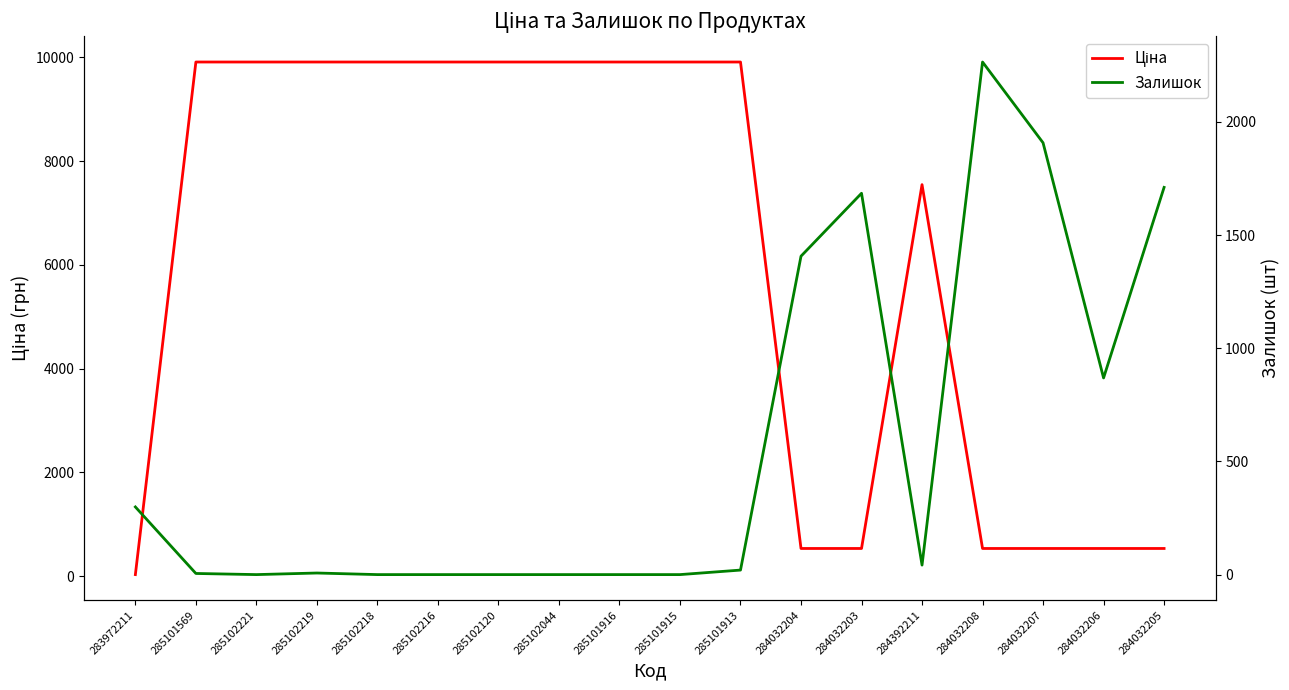

What is the total value across all series at 285102120?

9908.5